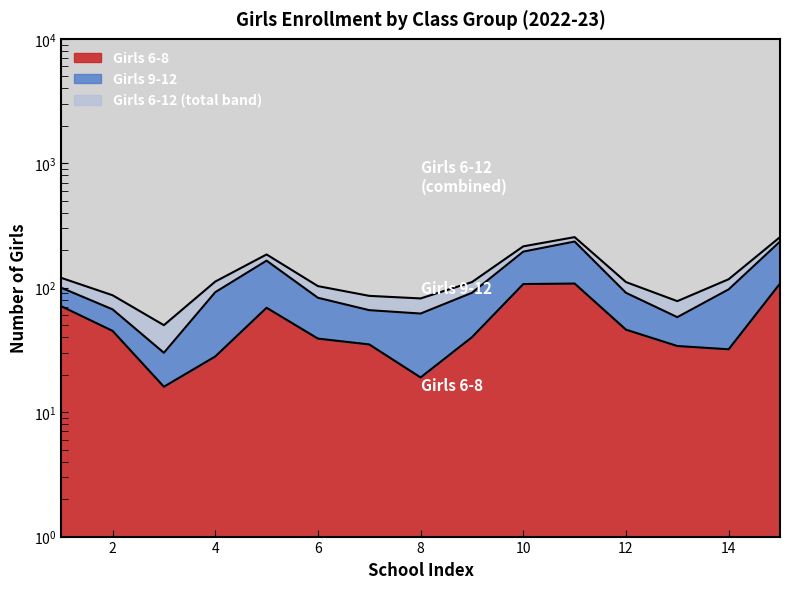

True or false: Girls 6-12 has more than 2 points higher than both neighbors.

False